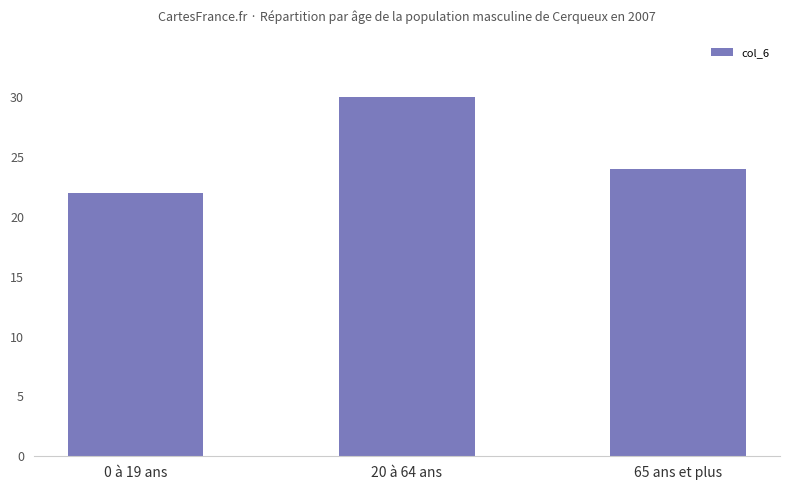

True or false: the data shows 9 at 65 ans et plus.

False